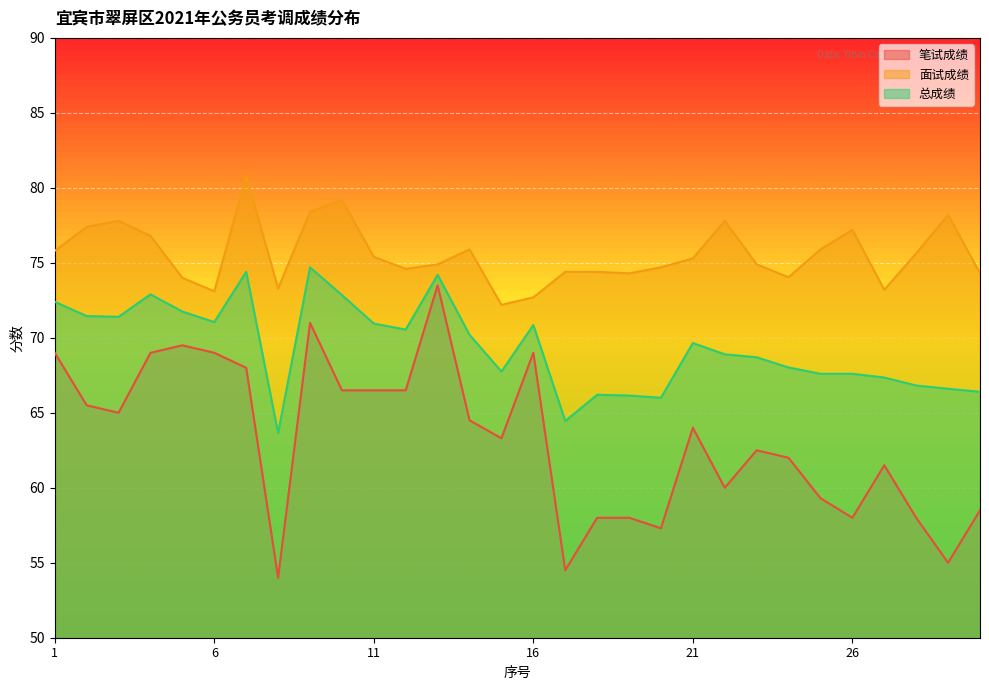

Which series has the largest total across all categories?

面试成绩